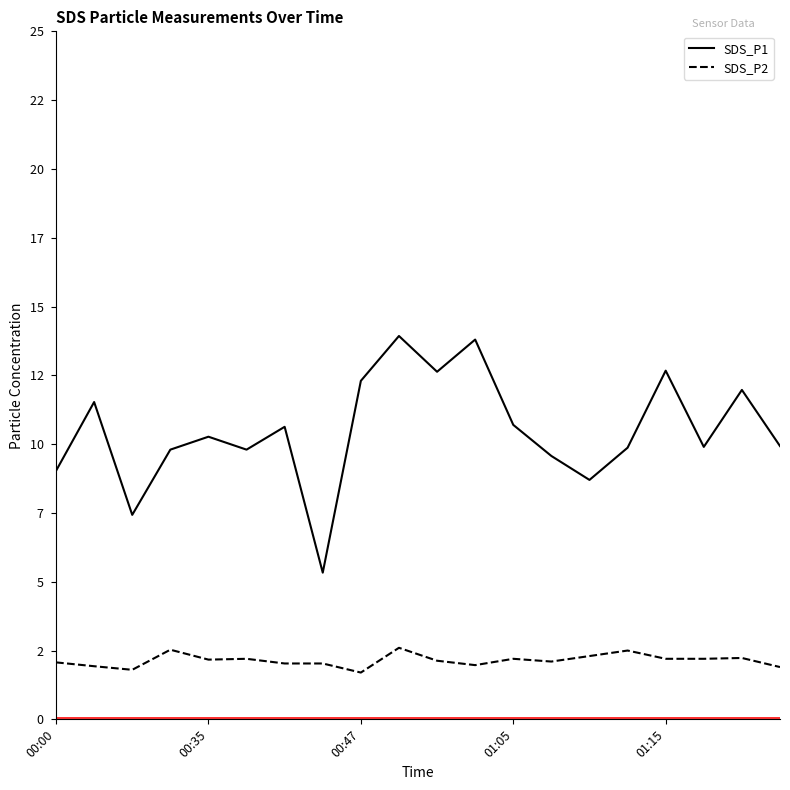

Does the chart have visible grid lines?

No